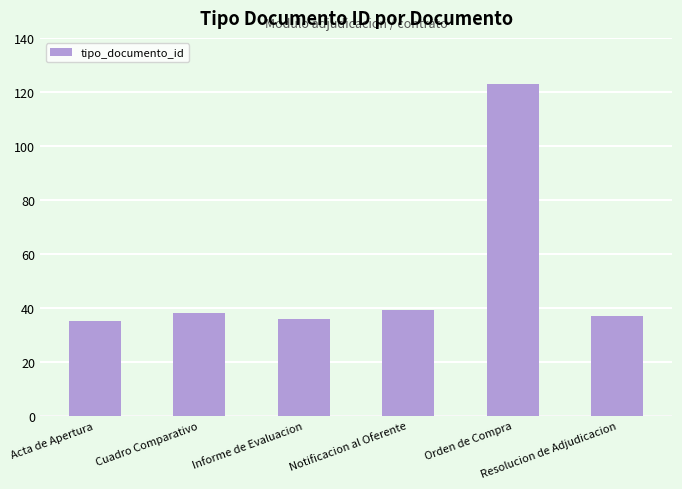

How many distinct data groups are displayed?

1